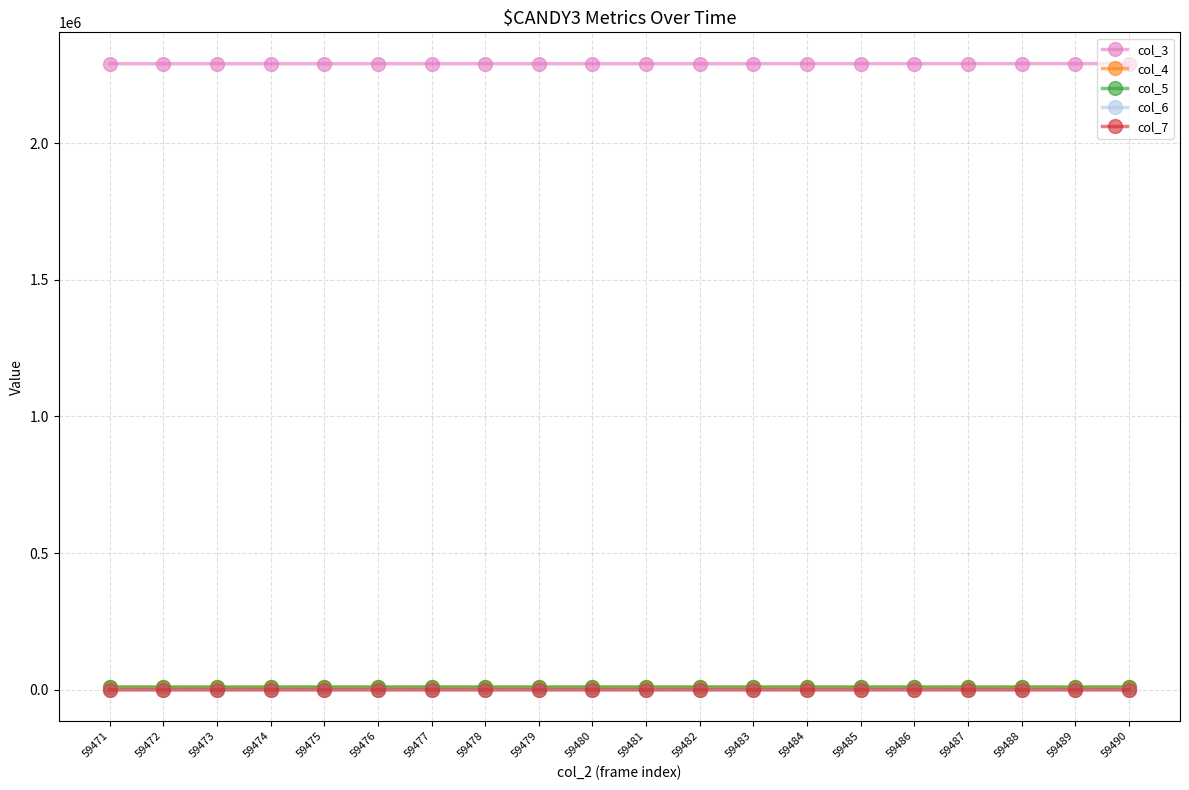

What is the total value across all series at 59488?

2310760